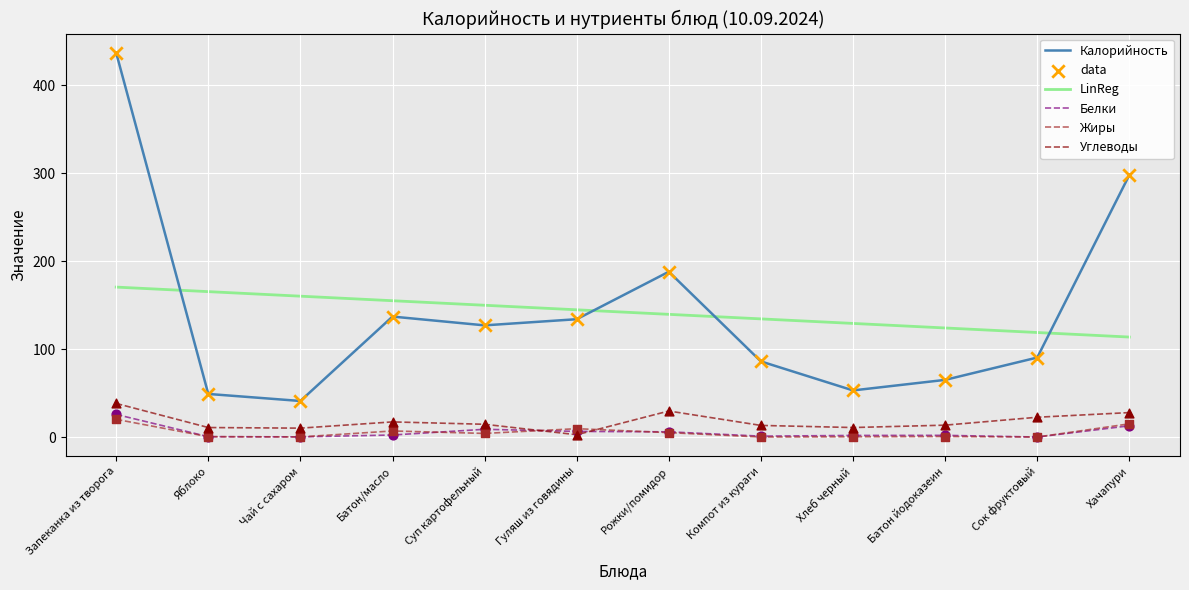

Which series contains the highest Y value?

Калорийность